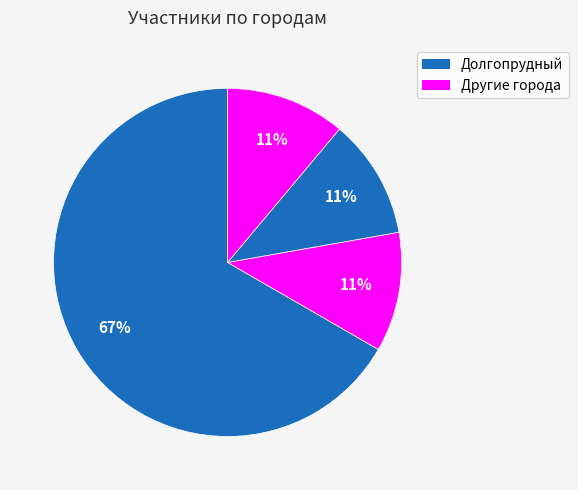

To the nearest percent, what is the average slice percentage?

25%